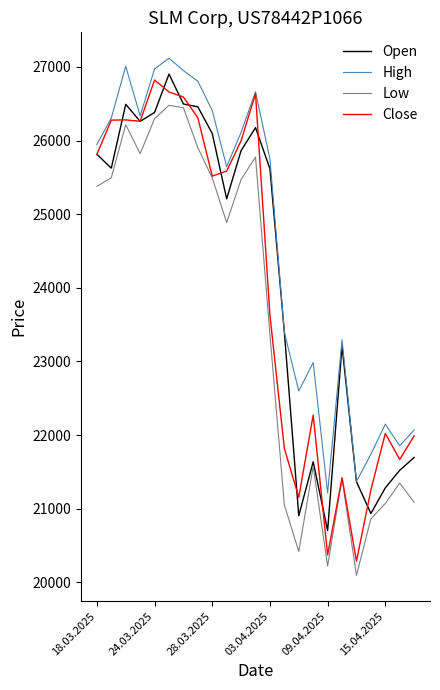

Rank the series by their maximum value, from highest to lowest.

High, Open, Close, Low